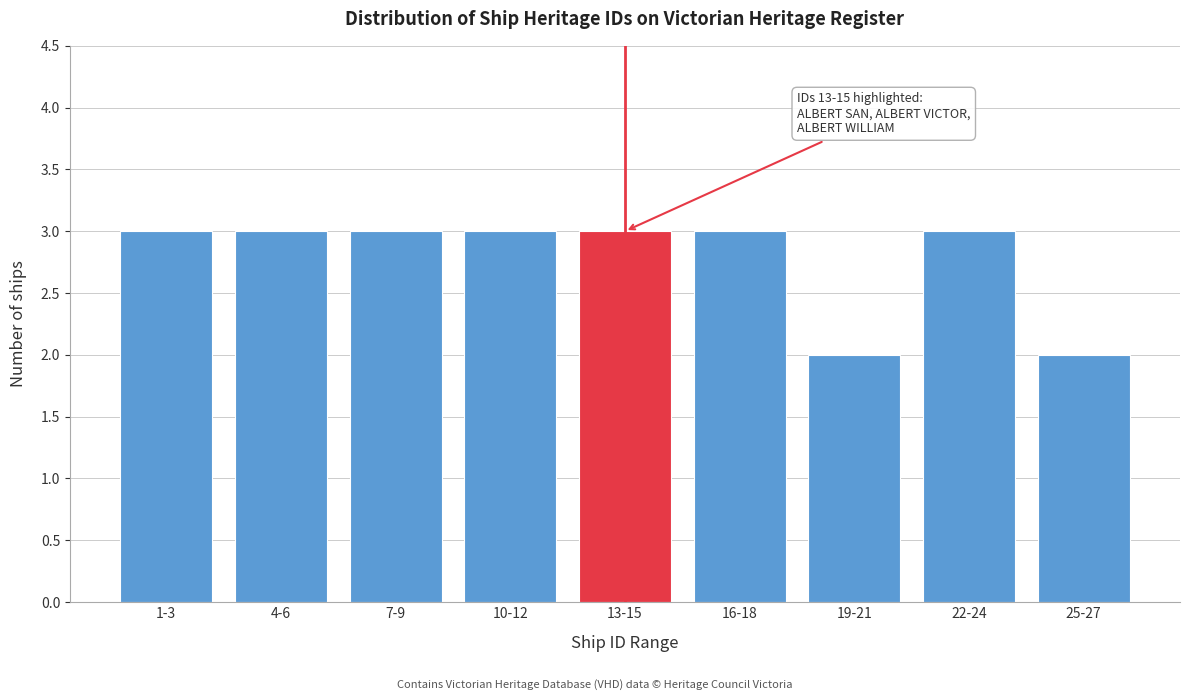

Reading left to right, transcribe all the data shown in this chart.

3	3	3	3	3	3	2	3	2